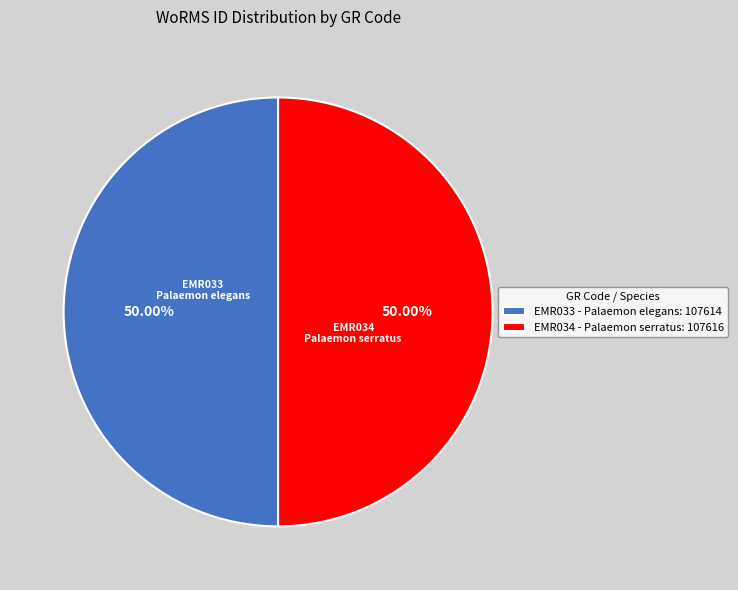

Is it true that EMR034 - Palaemon serratus is 41% of the pie?

False